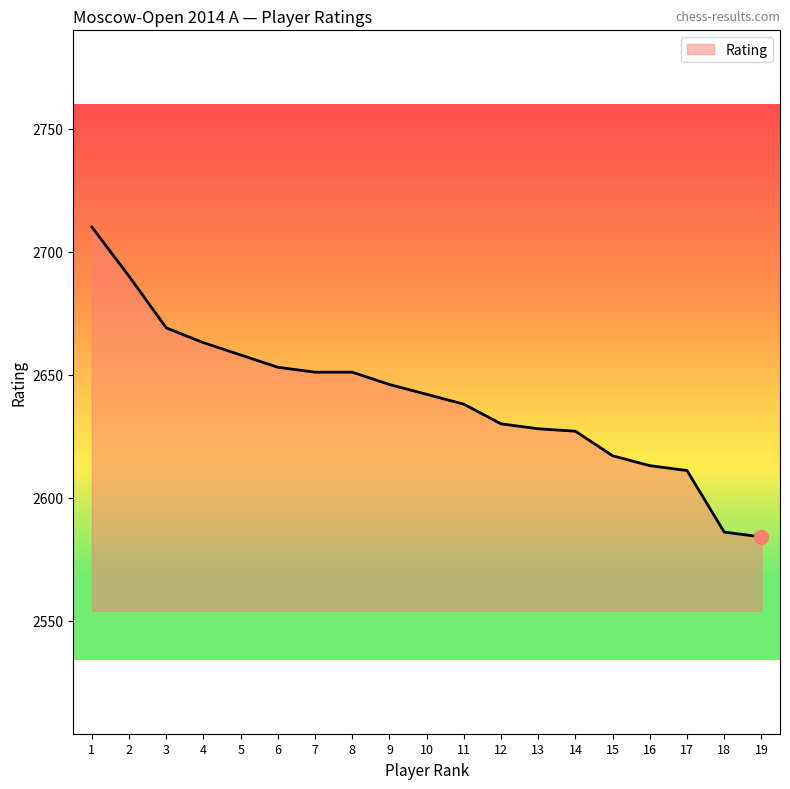

Which has a higher value, 6 or 15?

6